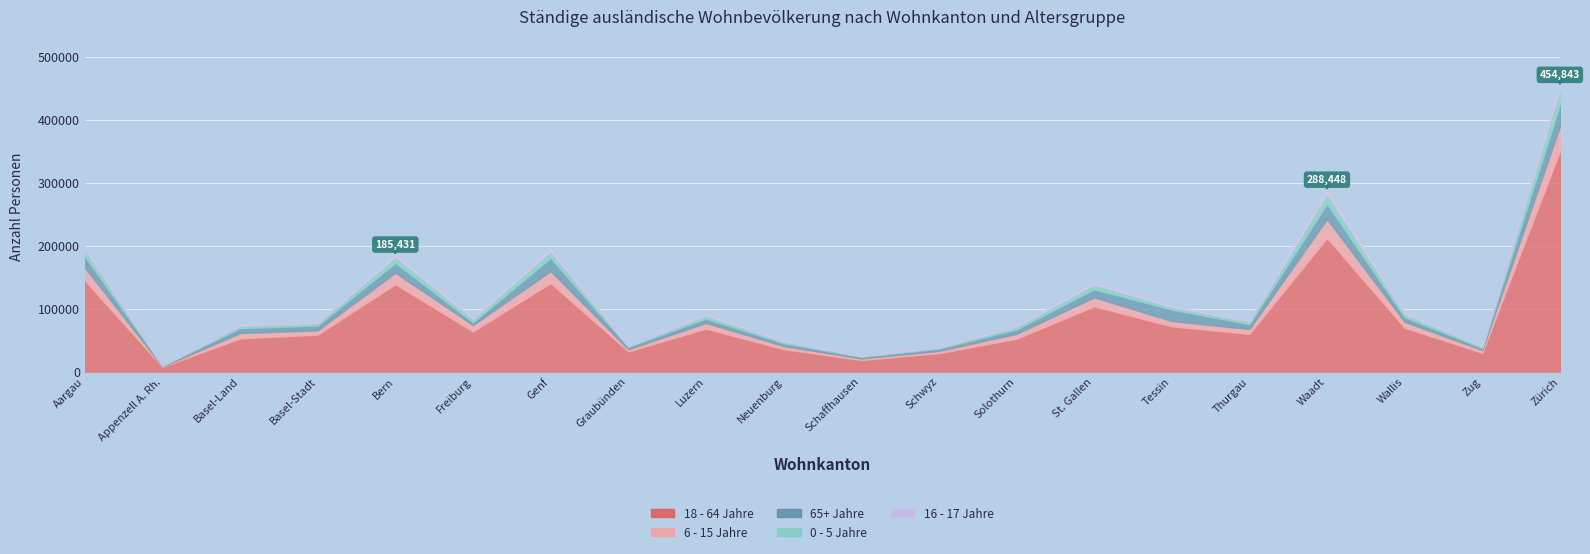

True or false: 16 - 17 Jahre and 18 - 64 Jahre cross at least once.

False